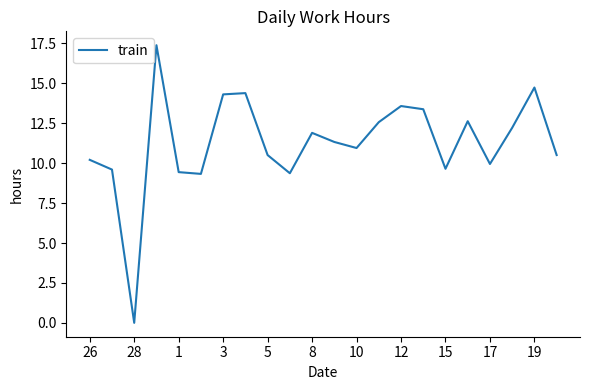

What is the maximum value shown in the chart?

17.4